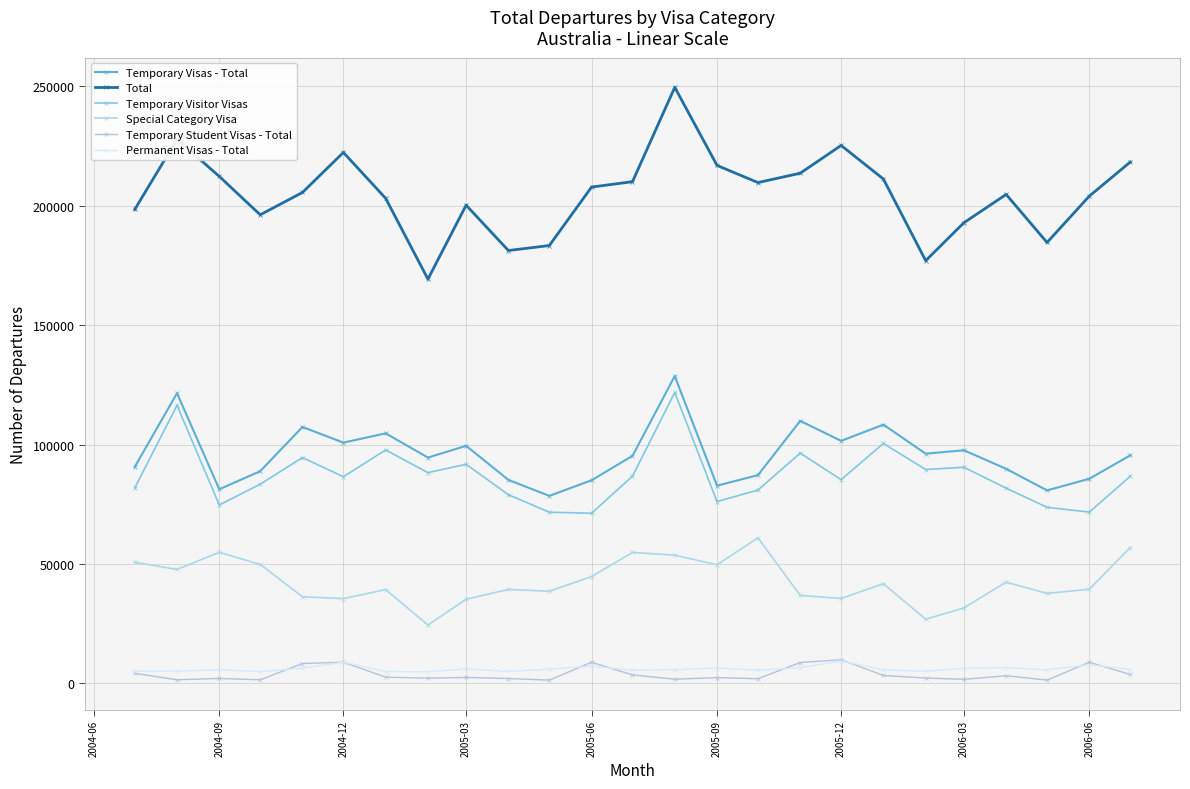

Is this an area chart (filled region under the line)?

No